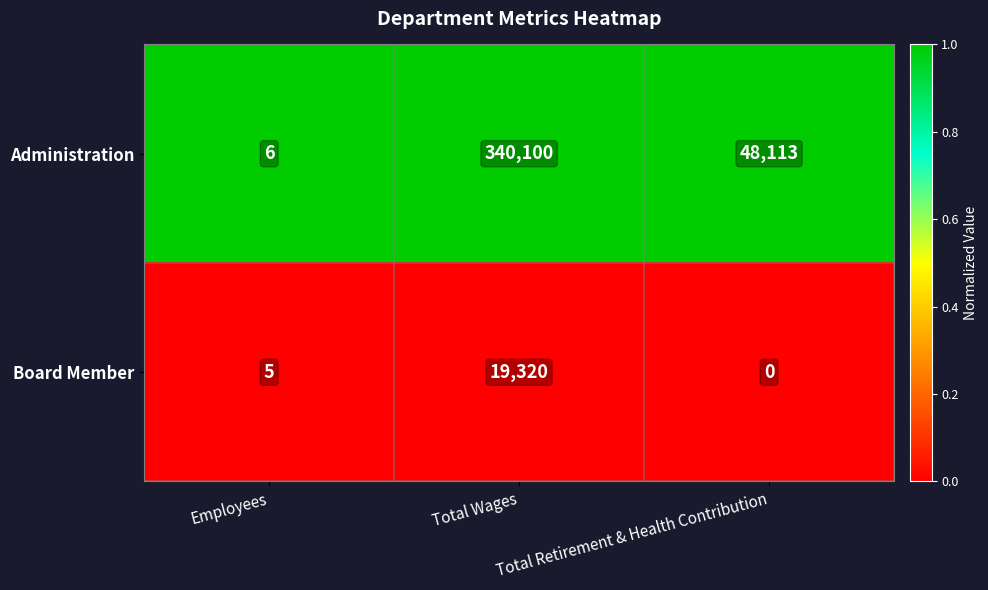

Rank the categories by Board Member value from highest to lowest.

Total Wages, Employees, Total Retirement & Health Contribution